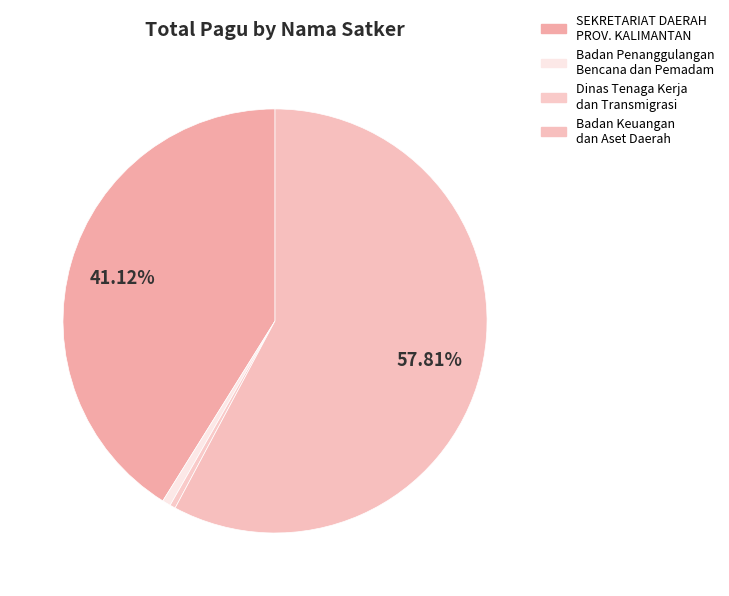

To the nearest percent, what is the difference between the largest and smallest slice percentages?

57%